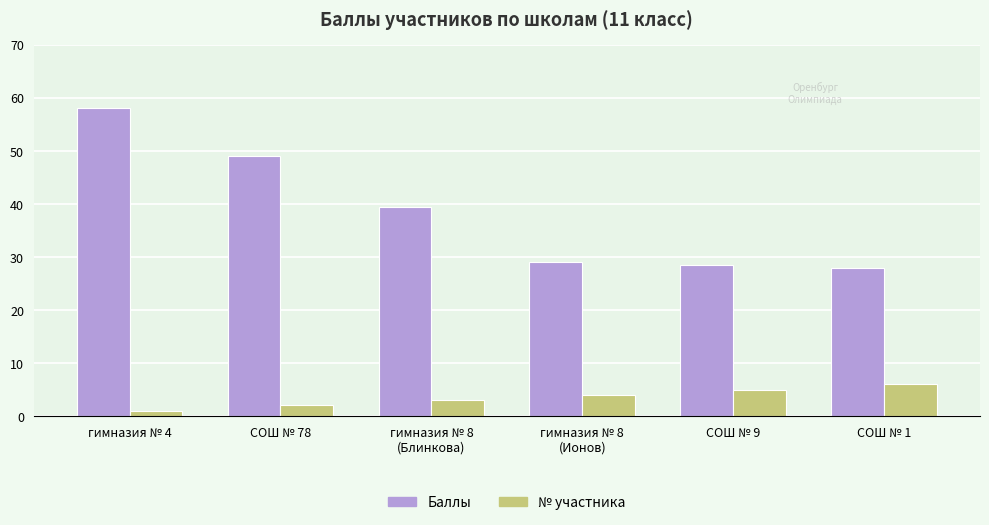

What is the approximate value of Баллы at гимназия № 8
(Ионов)?

29.0